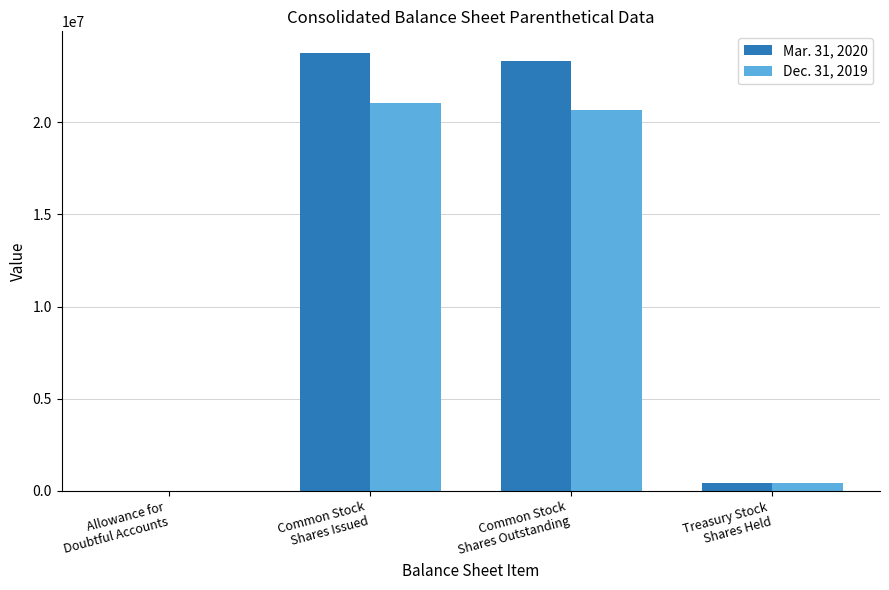

What is the maximum value shown in the chart?

23735013